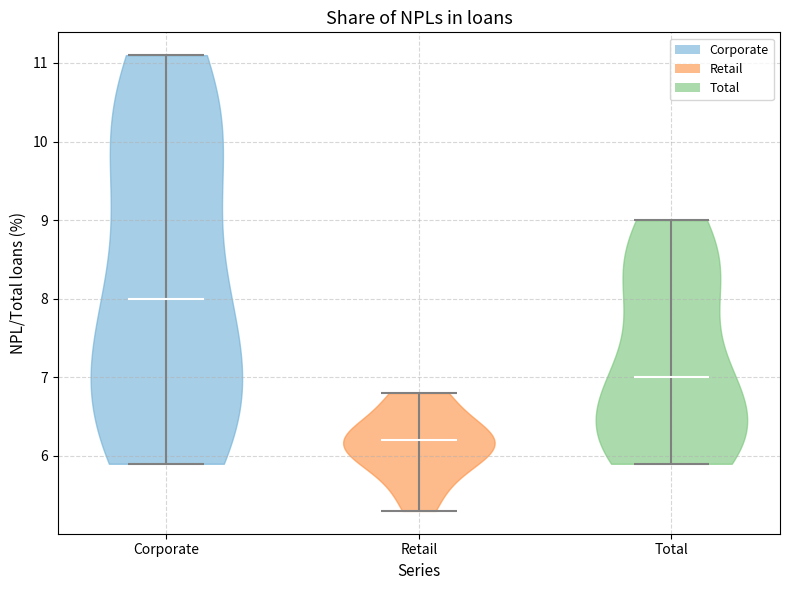

What is the lowest point the violin for Retail reaches on the y-axis? The values are not printed on the chart, so give them approximately, as read against the axis.

5.3